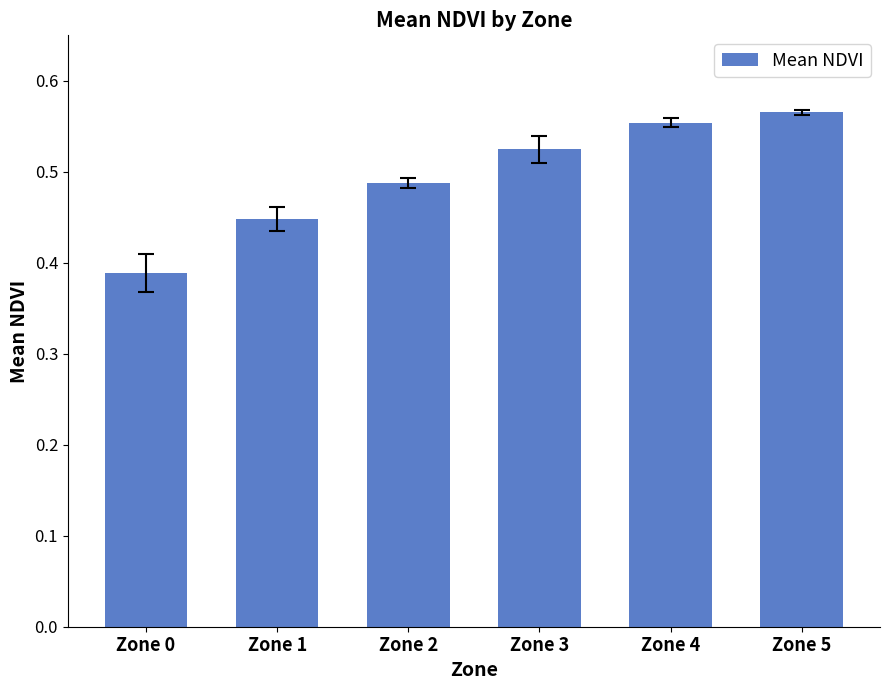

Are the bars horizontal?

No